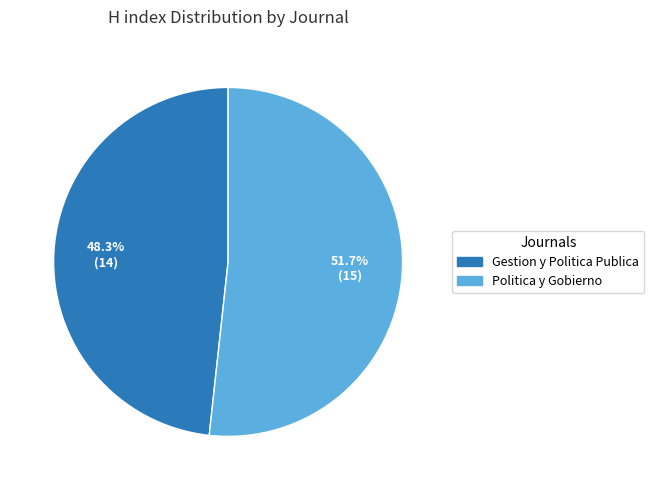

Which slice represents more than half of the pie?

Politica y Gobierno